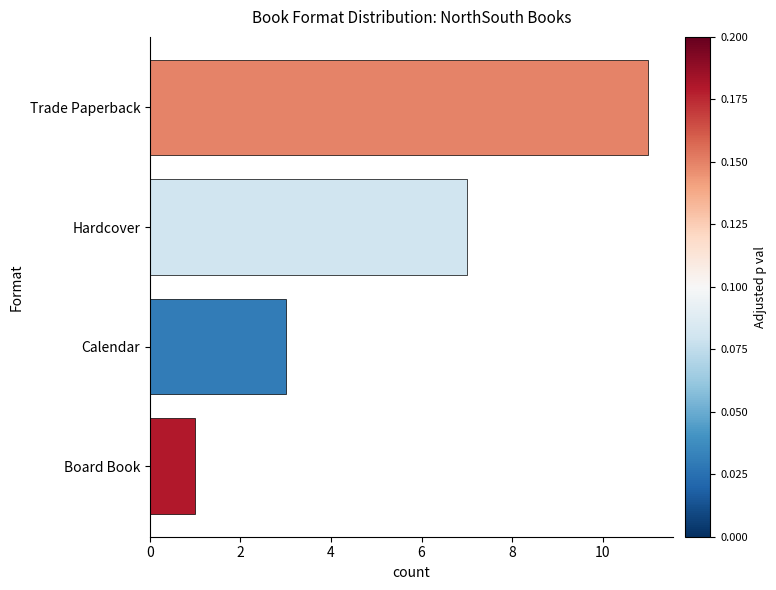

The value at Trade Paperback is 11. True or false?

True